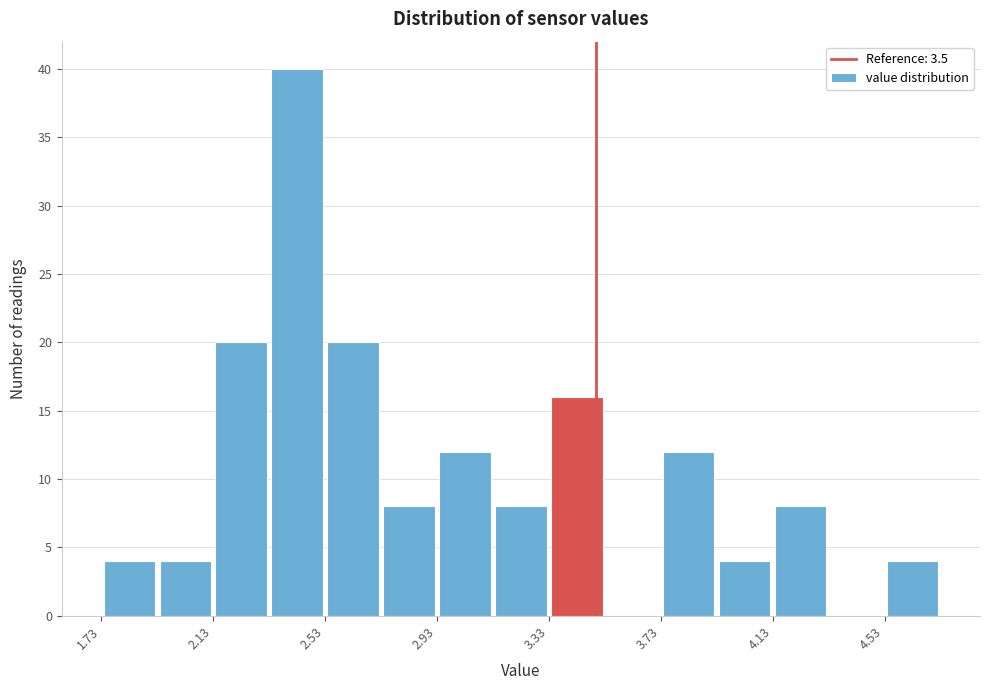

Reading left to right, list every bar in this chart as the range it spans on the x-axis followed by its height. Neither the bar edges nor the heights are printed on the chart, so give them approximately, as read against the axes.

1.73 to 1.93: 4
1.93 to 2.13: 4
2.13 to 2.33: 20
2.33 to 2.53: 40
2.53 to 2.73: 20
2.73 to 2.93: 8
2.93 to 3.13: 12
3.13 to 3.33: 8
3.33 to 3.53: 16
3.53 to 3.73: 0
3.73 to 3.93: 12
3.93 to 4.13: 4
4.13 to 4.33: 8
4.33 to 4.53: 0
4.53 to 4.73: 4